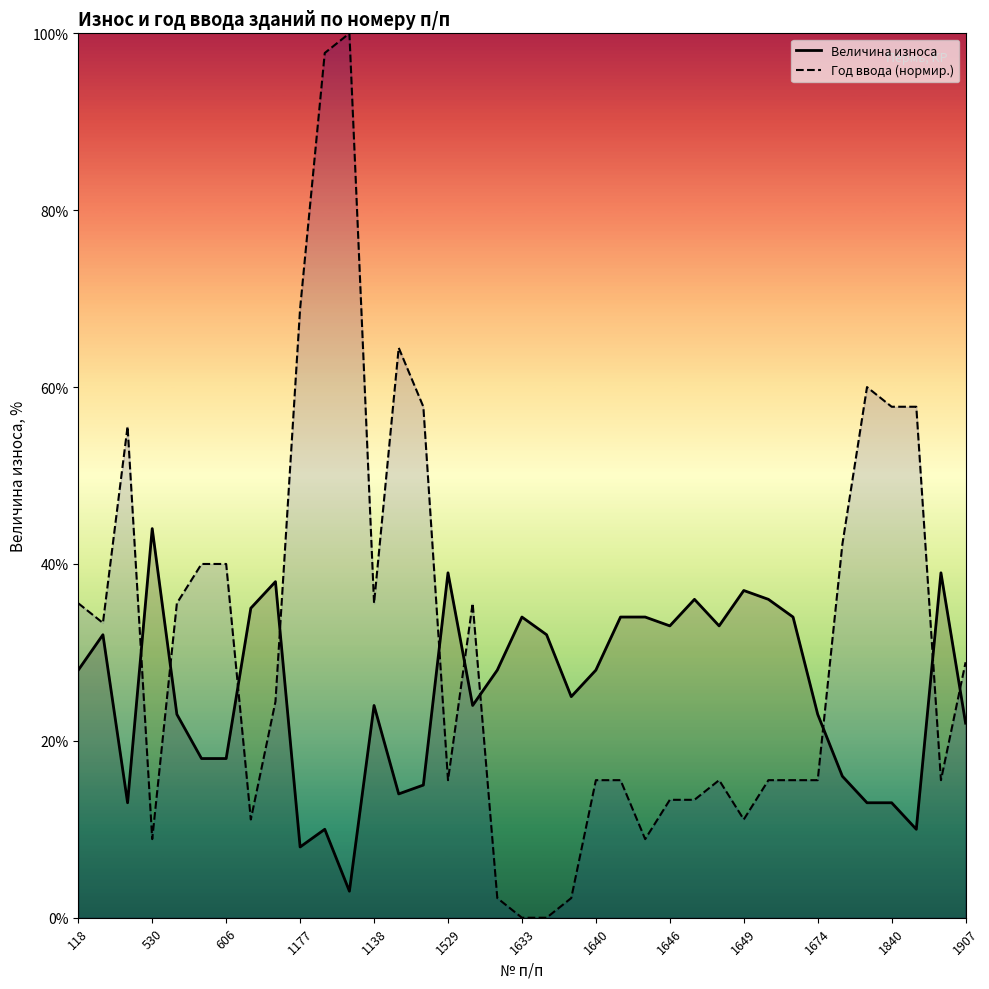

How many lines are shown in the chart?

2